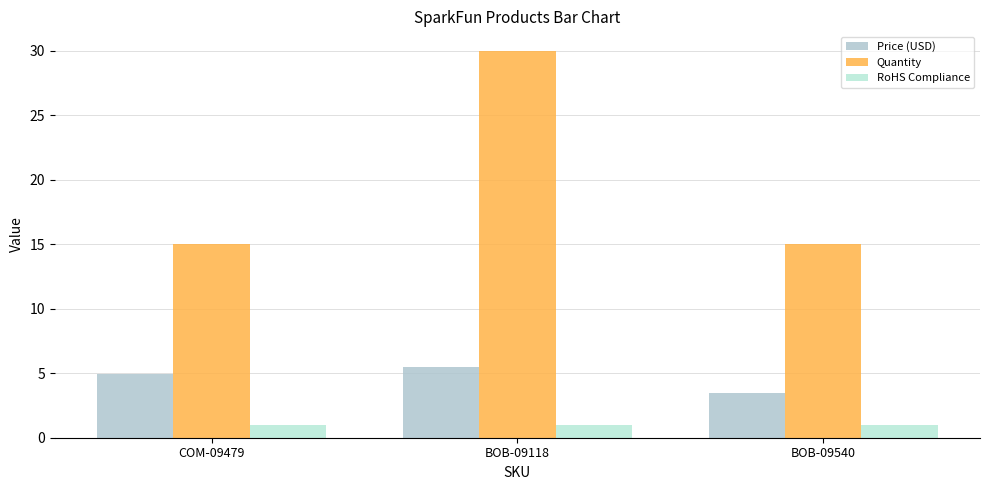

At which category is the sum across all series the highest?

BOB-09118